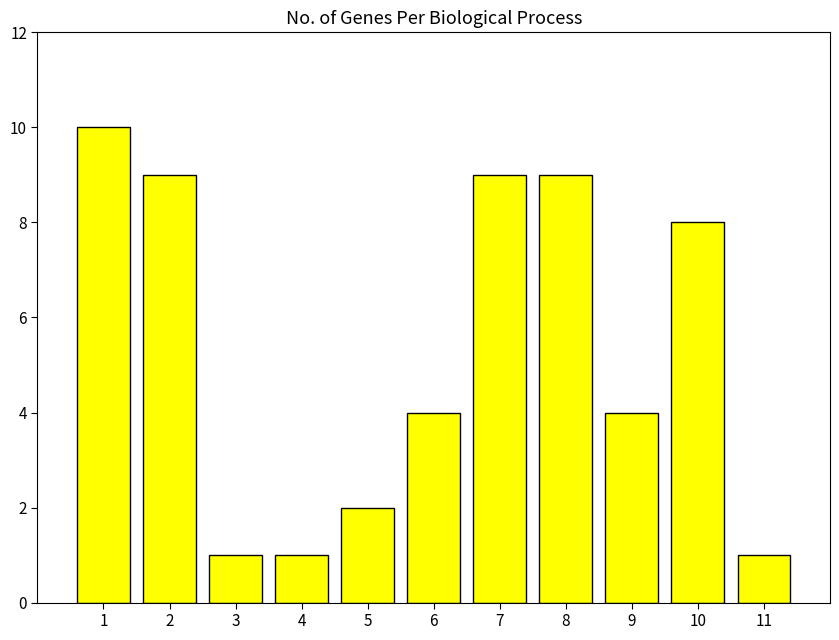

What is the sum of all values?

58